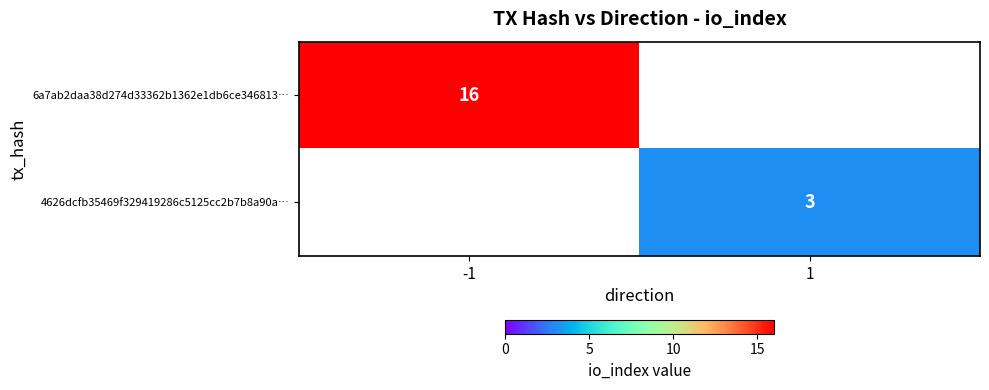

True or false: 6a7ab2daa38d274d33362b1362e1db6ce346813… has a value of 16 at -1.

True